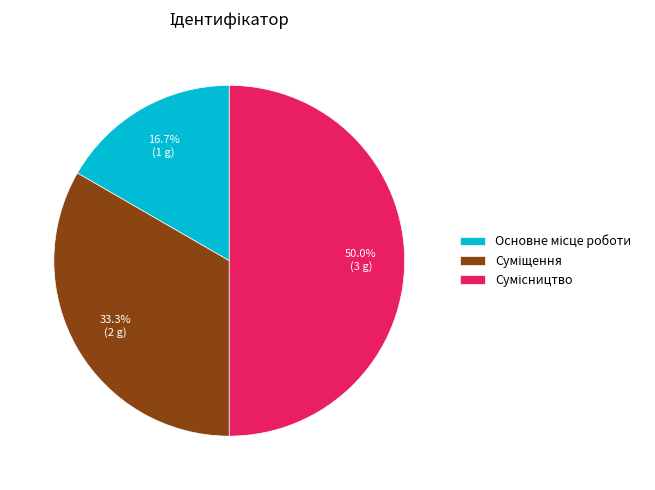

Do Основне місце роботи and Суміщення together represent more than half of the pie?

No